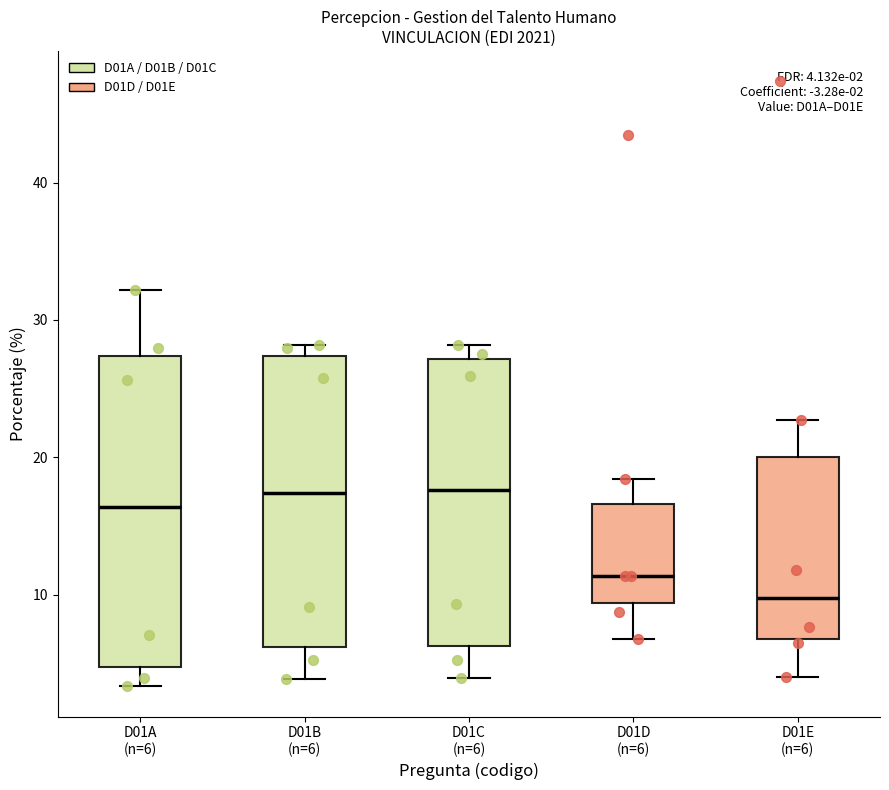

Comparing the boxes themselves (not the whiskers), which one is the tallest?

D01A (n=6)